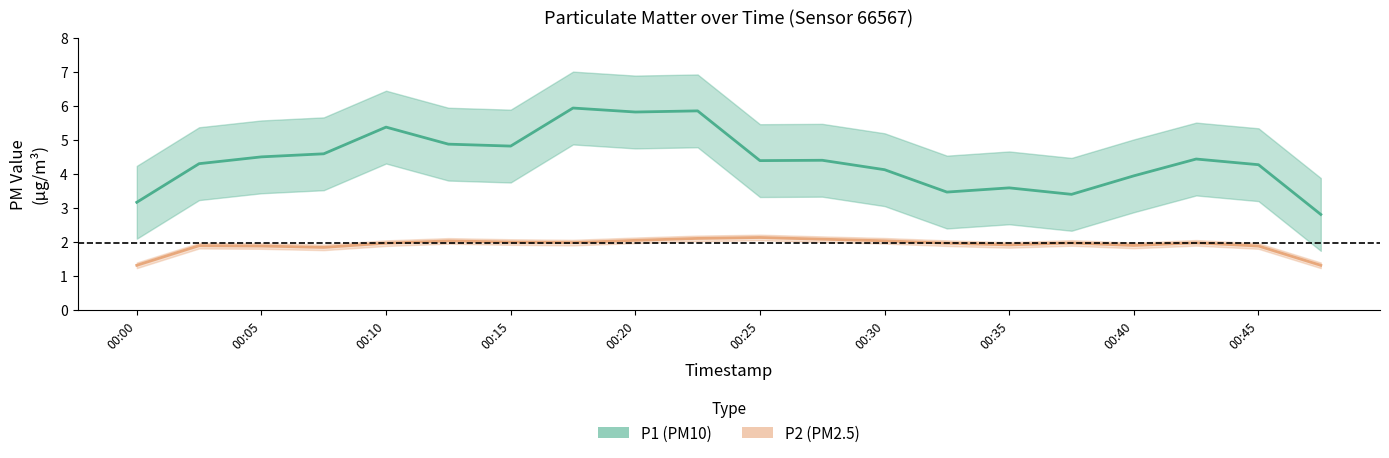

True or false: P1 and P2 cross at least once.

False